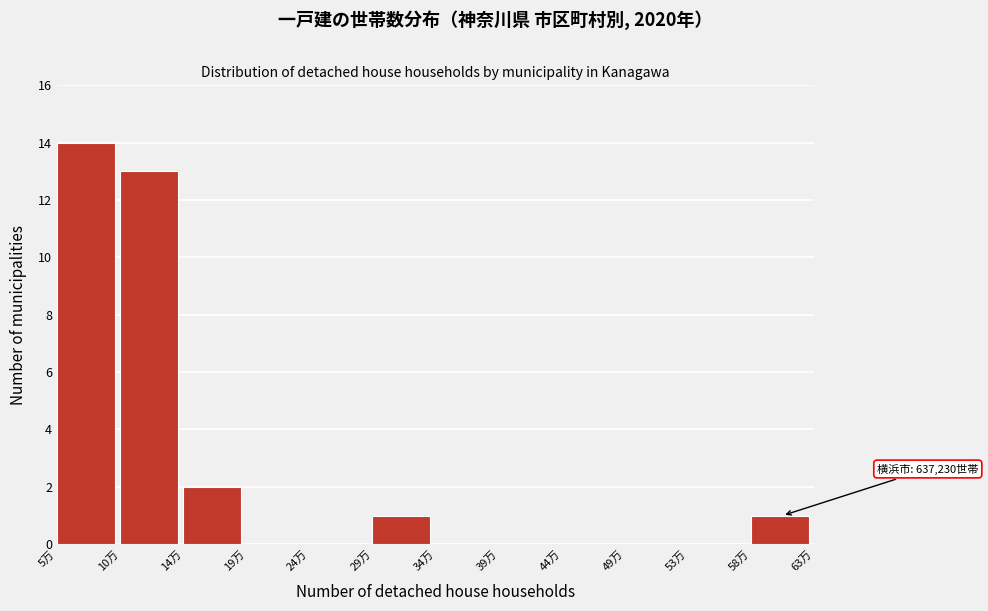

Reading left to right, transcribe all the data shown in this chart.

5万=14	10万=13	14万=2	19万=0	24万=0	29万=1	34万=0	39万=0	44万=0	49万=0	53万=0	58万=1